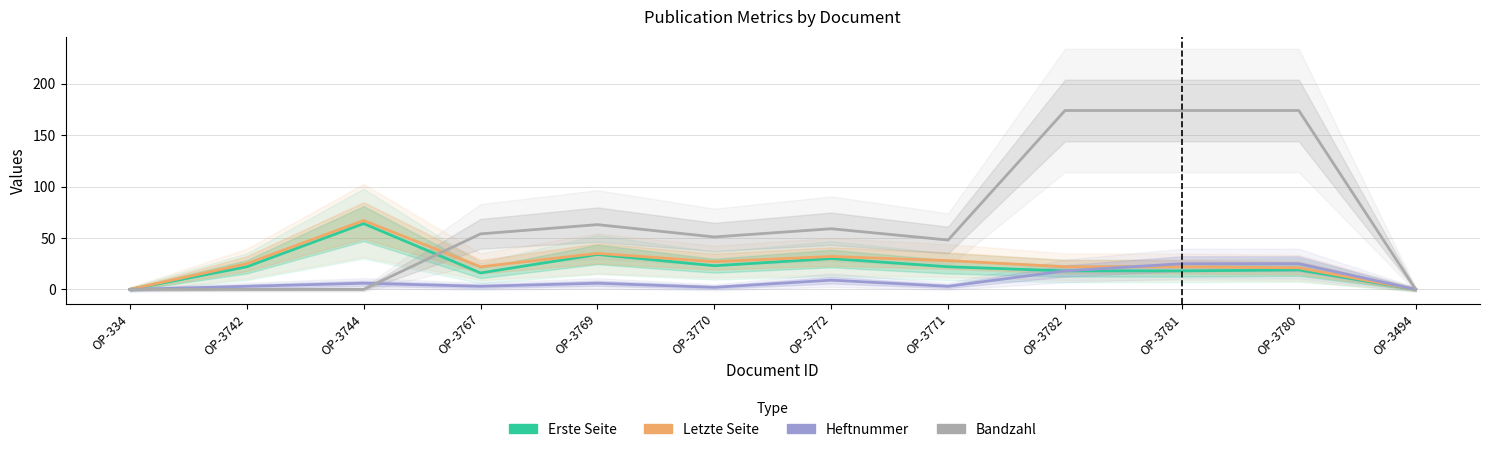

Where is the first local maximum for Heftnummer?

OP-3744